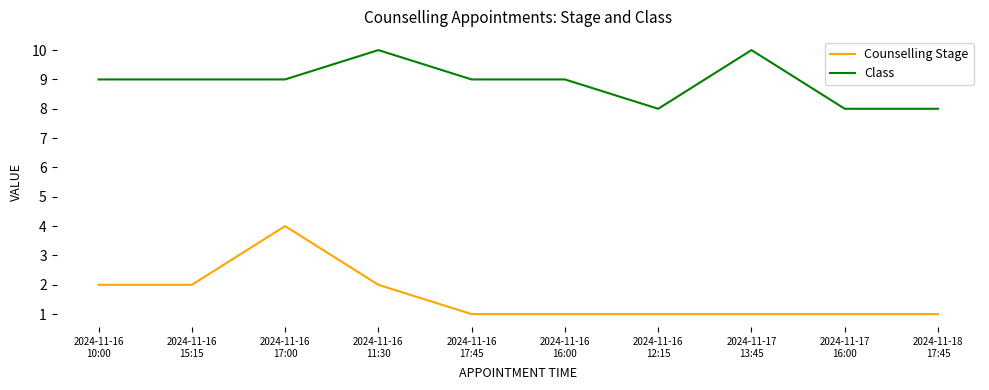

Which series changed the most between 2024-11-16
17:45 and 2024-11-16
12:15?

Class